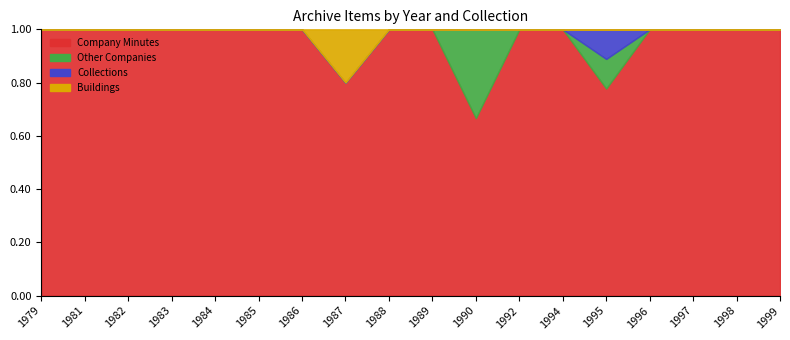

Which series has the largest range (max minus min)?

Company Minutes